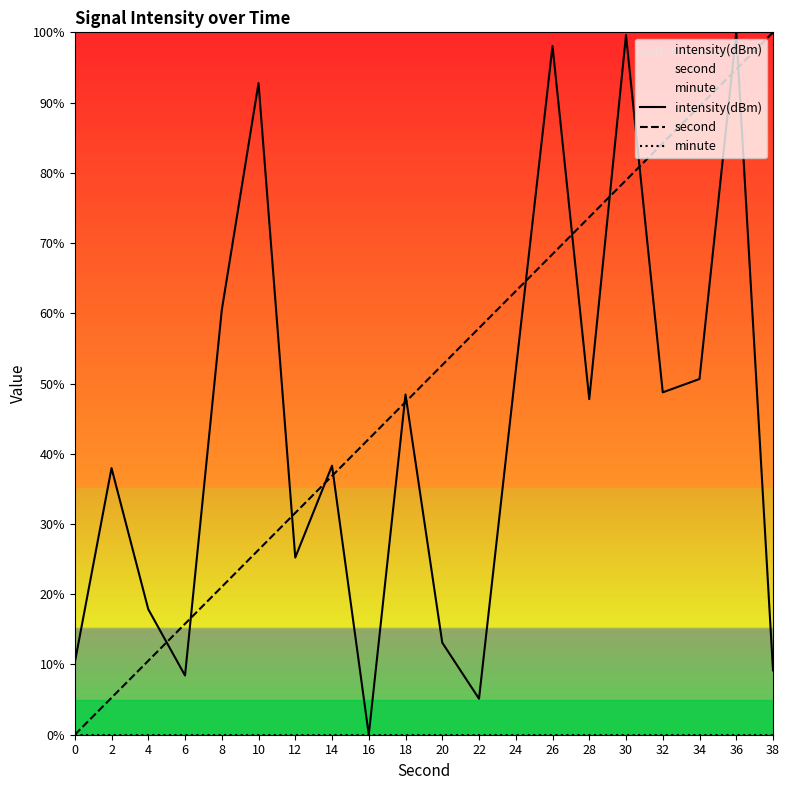

What is the difference between the highest and lowest values at 18?

48.4